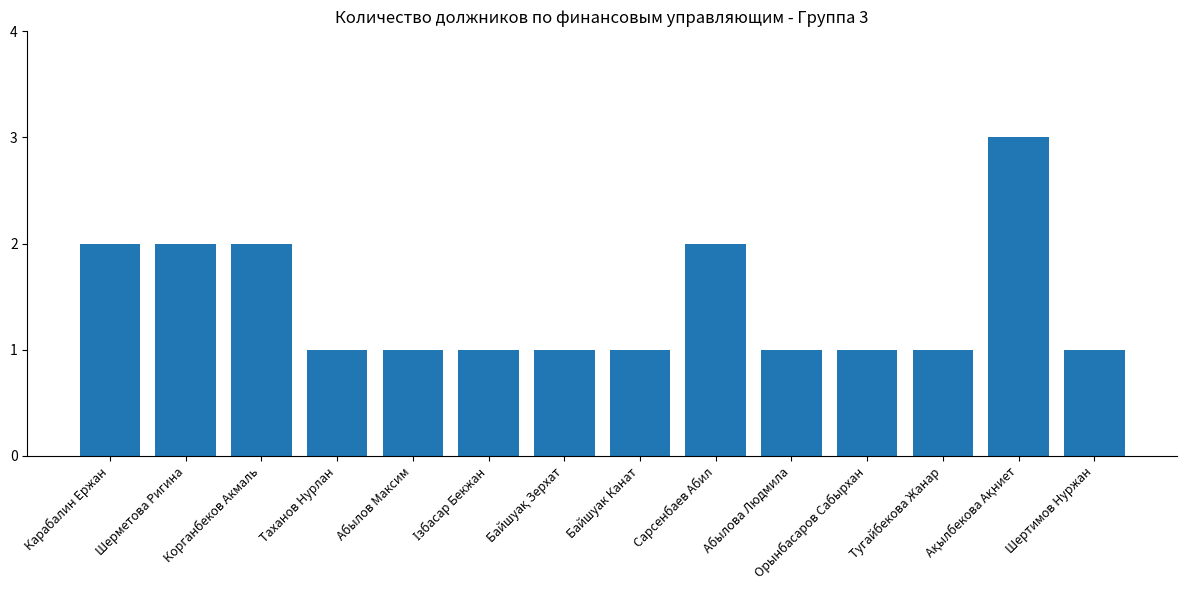

What is the smallest value displayed?

1